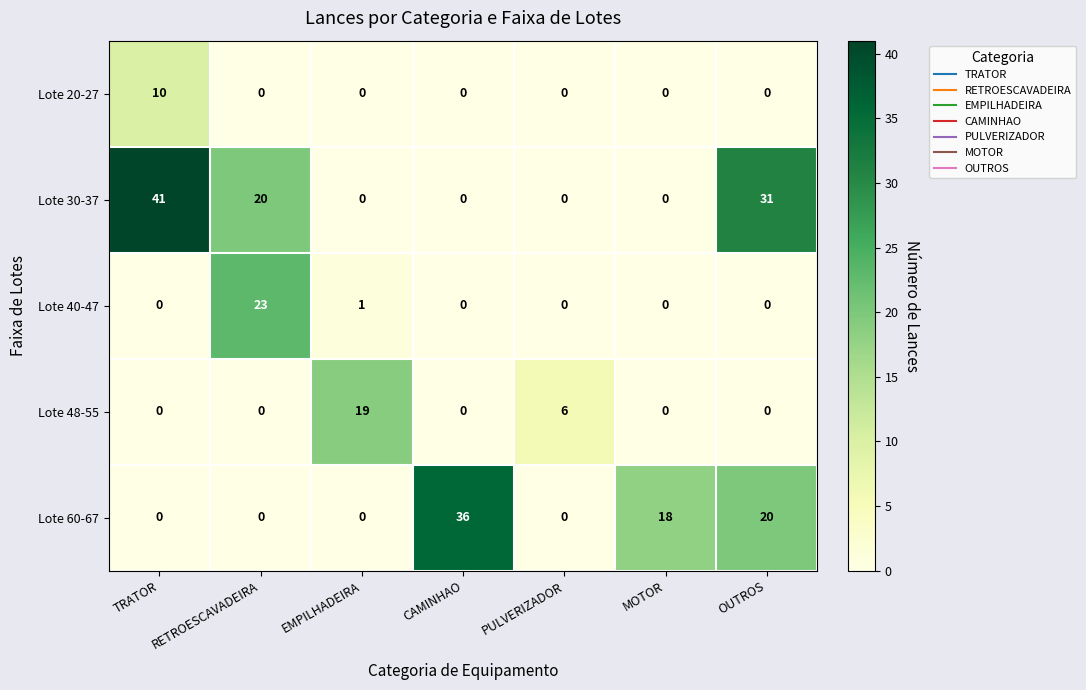

Which label corresponds to the largest value in the chart?

TRATOR